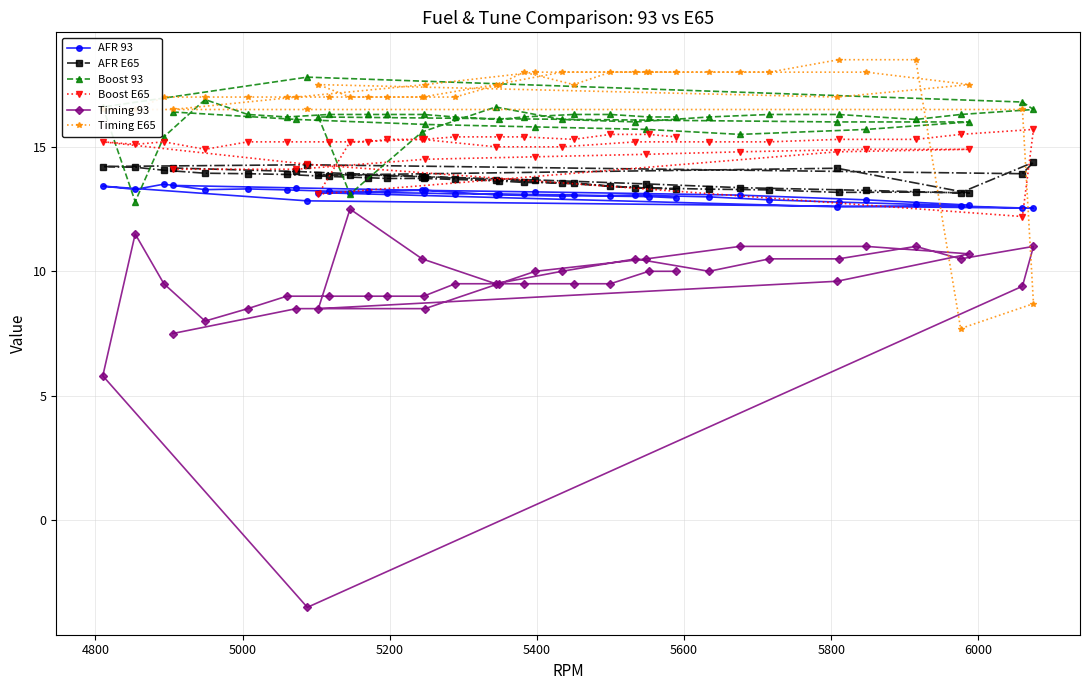

What is the value of the AFR E65 point at the 3rd from the left?

14.1